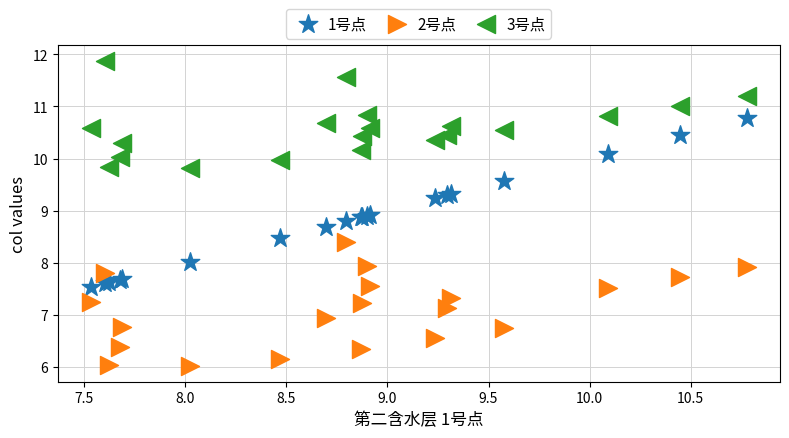

Which series has the widest spread of Y values?

1号点